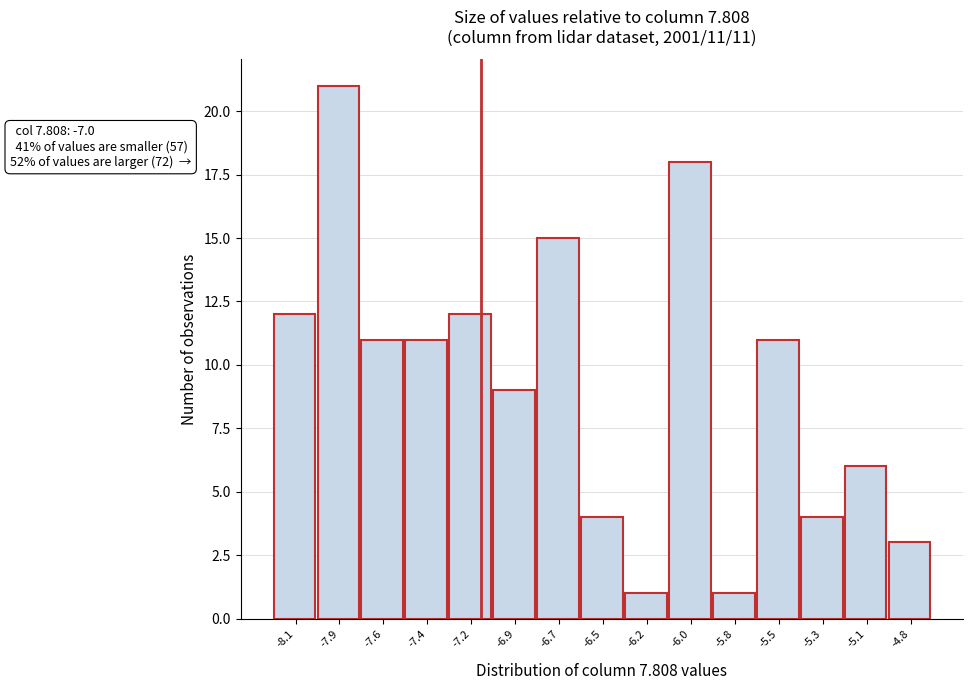

Reading left to right, list all the values displayed in this chart.

12	21	11	11	12	9	15	4	1	18	1	11	4	6	3